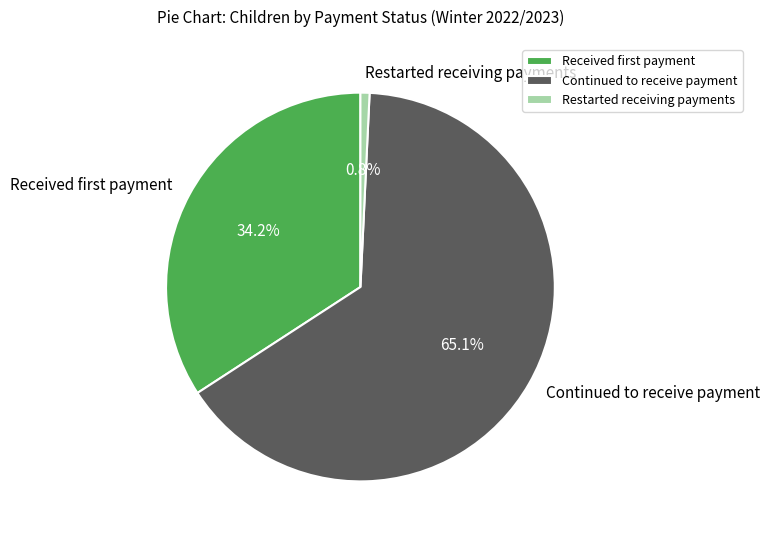

To the nearest percent, what percentage of the pie is Restarted receiving payments?

1%